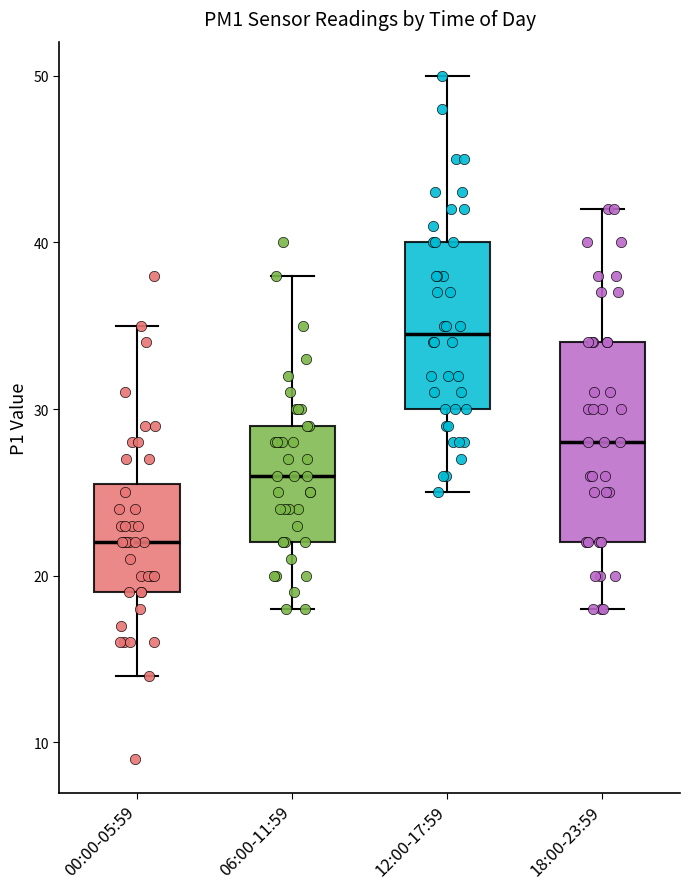

Reading left to right, read every box against the y-axis: the position of its median line, the range the box covers, and the ends of its whiskers. The values are not printed on the chart, so give them approximately, as read against the axis.

00:00-05:59: median 22, box 19 to 26, whiskers 14 to 35
06:00-11:59: median 26, box 22 to 29, whiskers 18 to 38
12:00-17:59: median 35, box 30 to 40, whiskers 25 to 50
18:00-23:59: median 28, box 22 to 34, whiskers 18 to 42